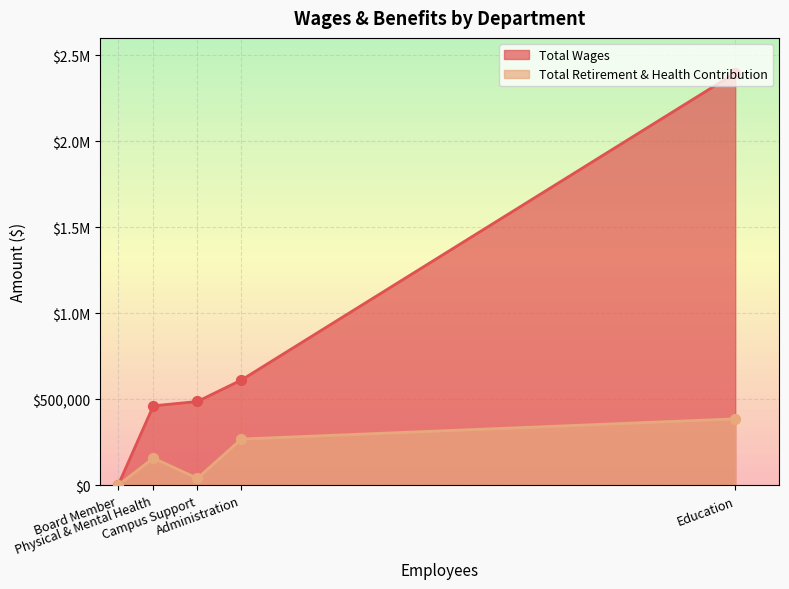

Which series has the largest total across all categories?

Total Wages